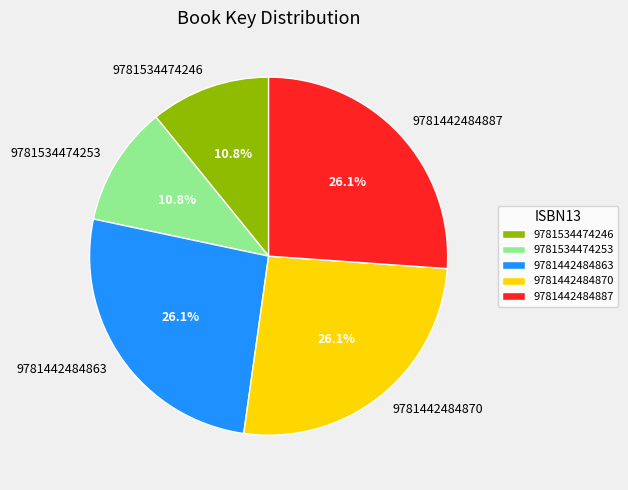

What percentage is the 9781442484870 slice, to the nearest percent?

26%